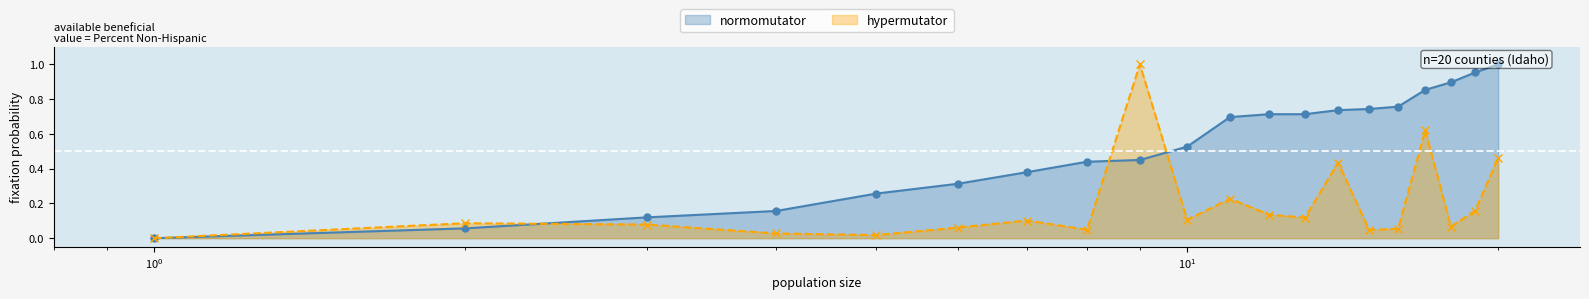

What is the sum of all hypermutator values?

3.9